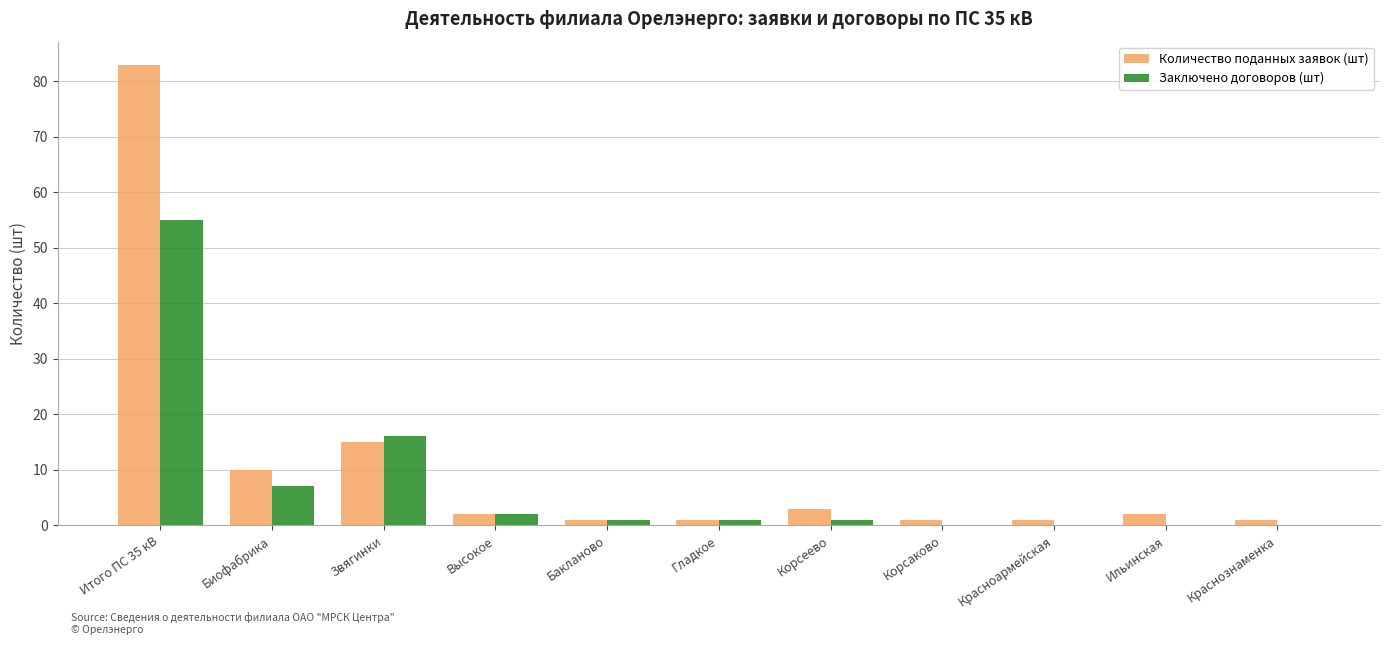

What is the sum of all Количество поданных заявок (шт) values?

120